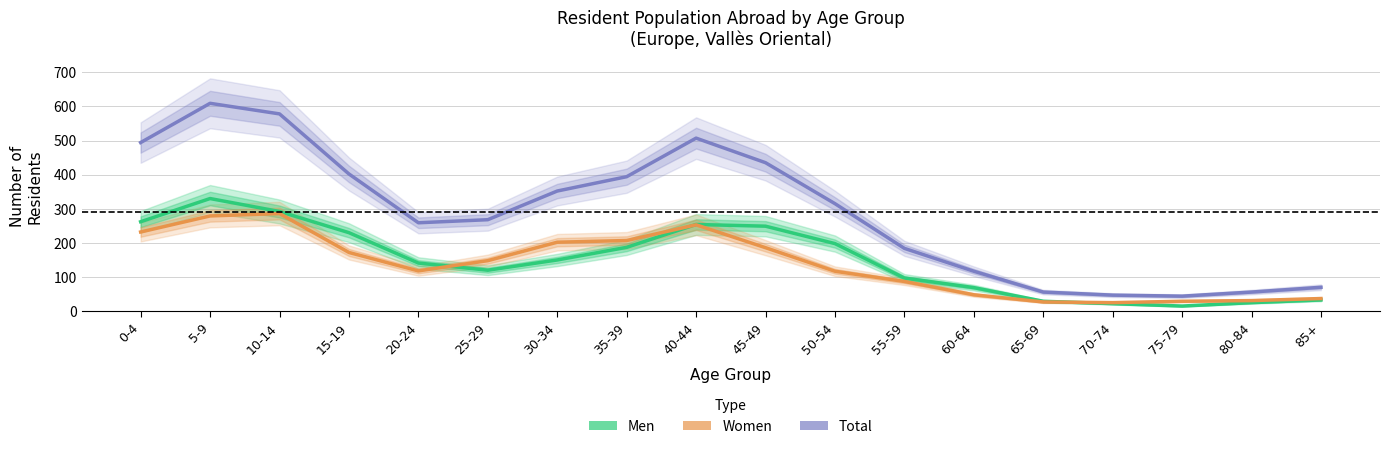

At which label is Women closest to 155?

25-29